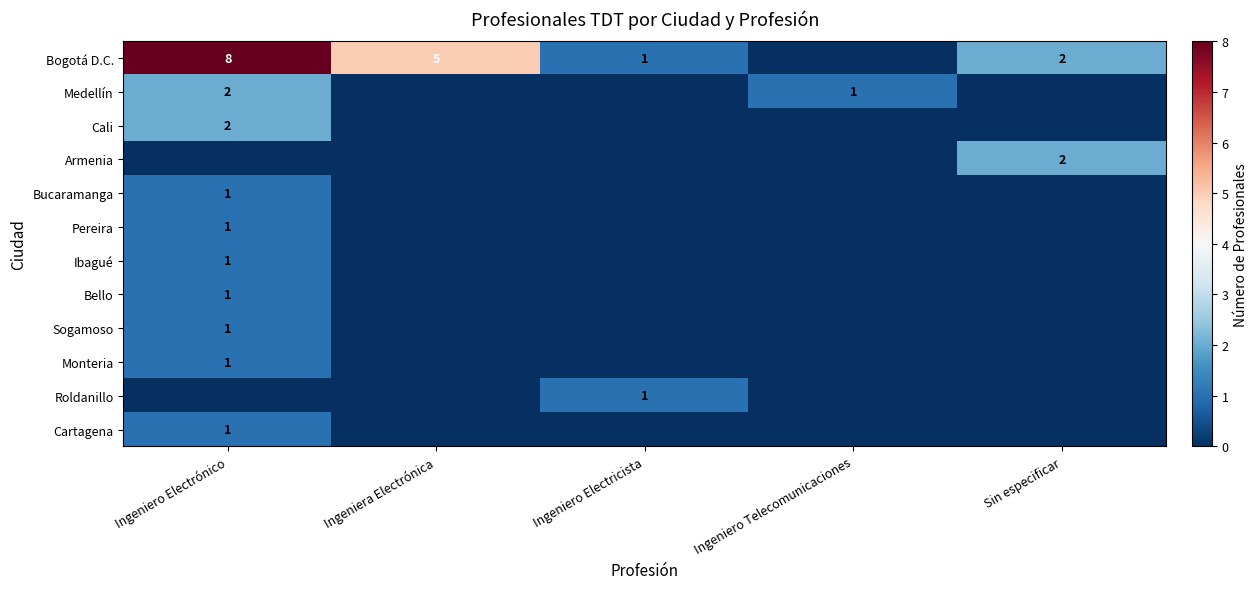

The Monteria series shows 1 at Ingeniero Electrónico. True or false?

True